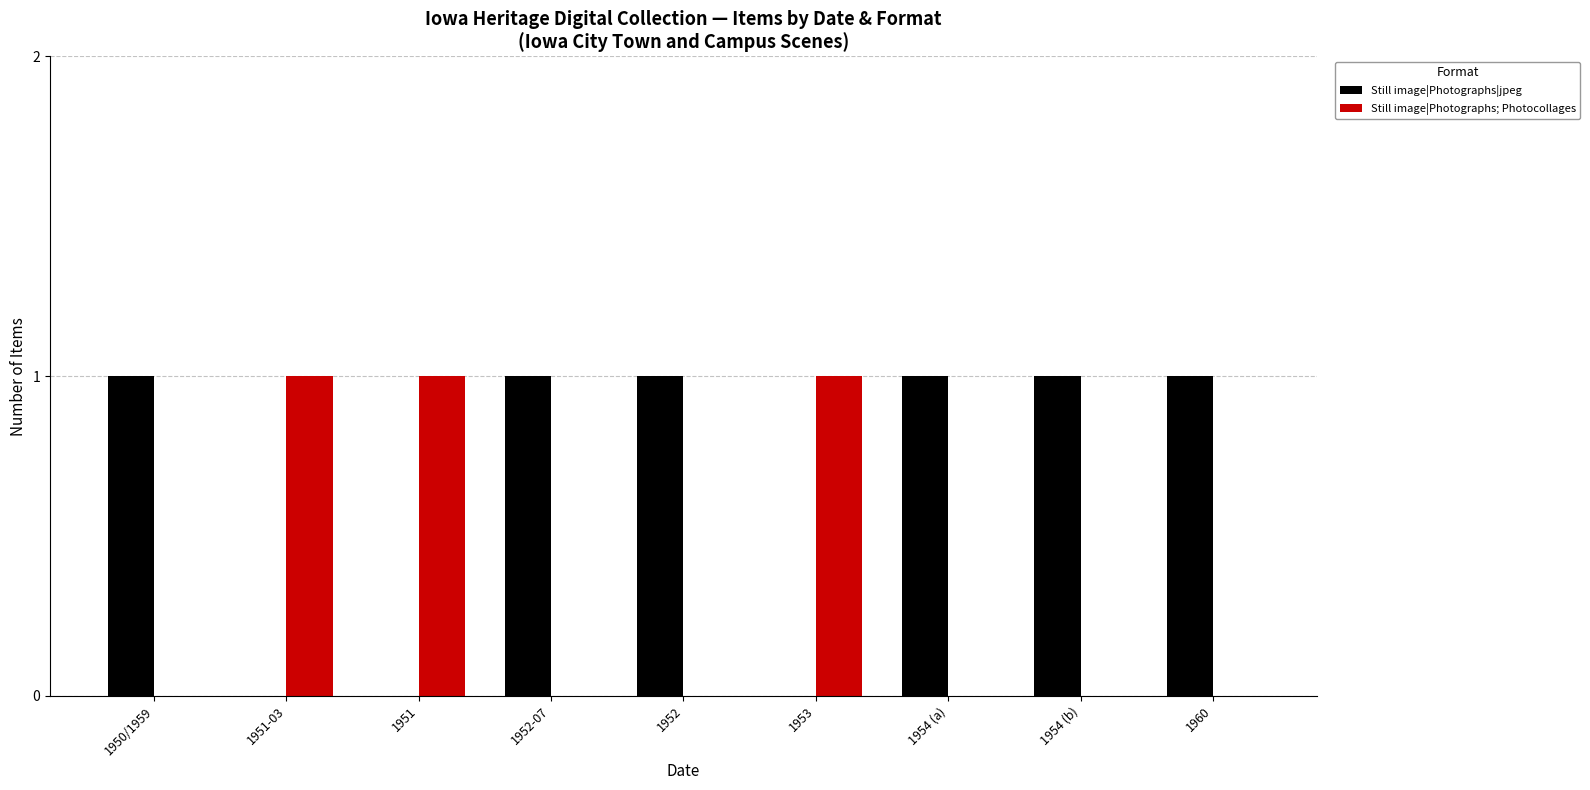

Is the value of Still image|Photographs|jpeg at 1951 greater than the value of Still image|Photographs; Photocollages at 1953?

No